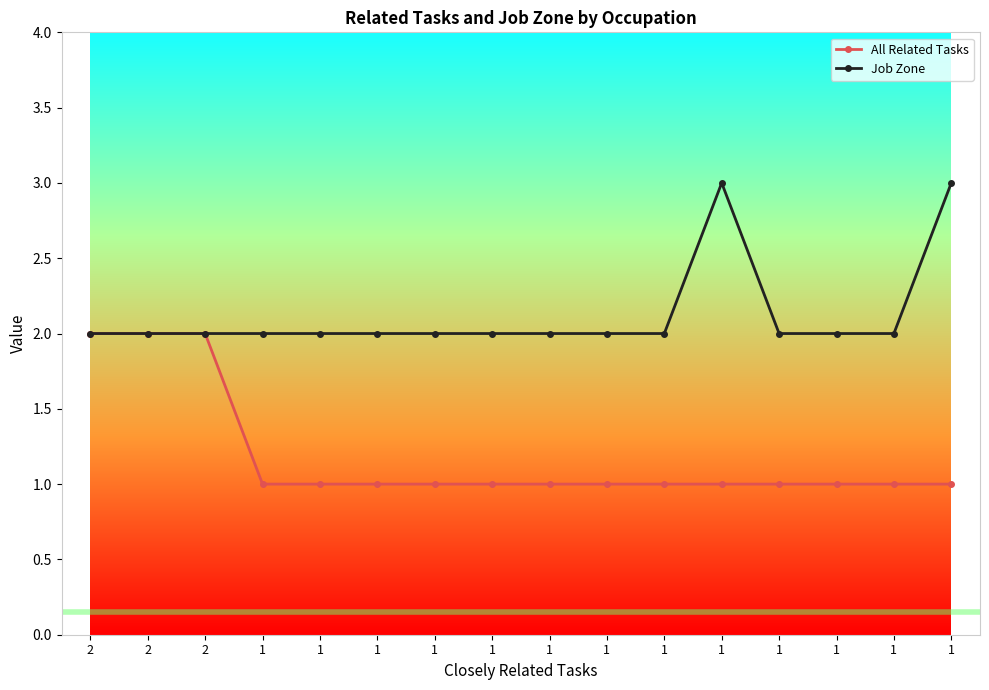

Which label corresponds to the smallest value in the chart?

1